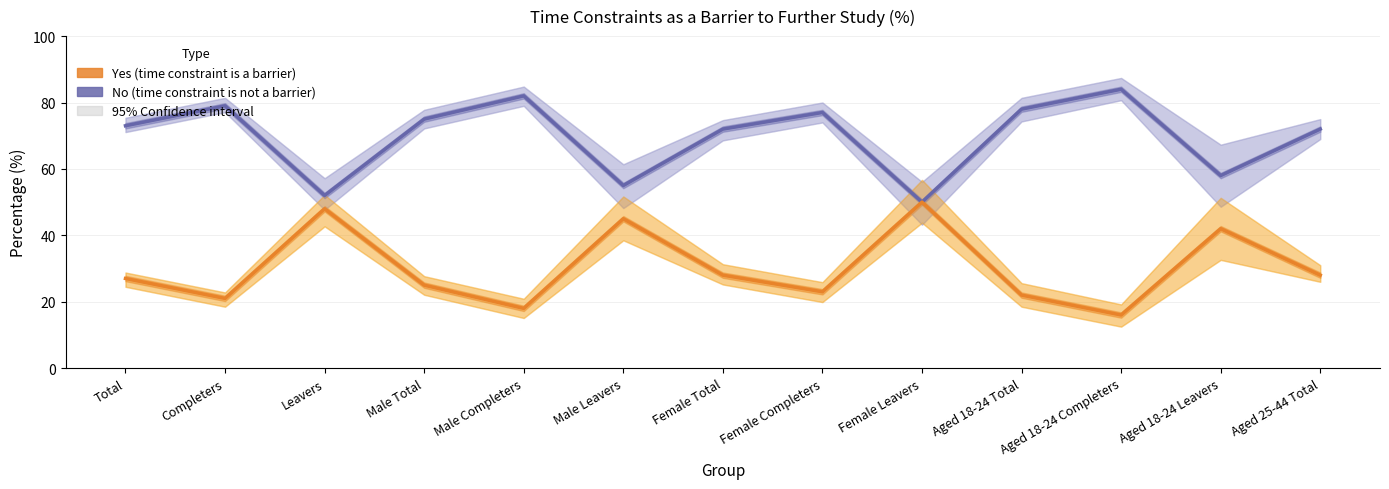

Reading right to left, what are all the values shown in this chart?

No (not a barrier): 72	58	84	78	50	77	72	55	82	75	52	79	73
Yes (barrier): 28	42	16	22	50	23	28	45	18	25	48	21	27